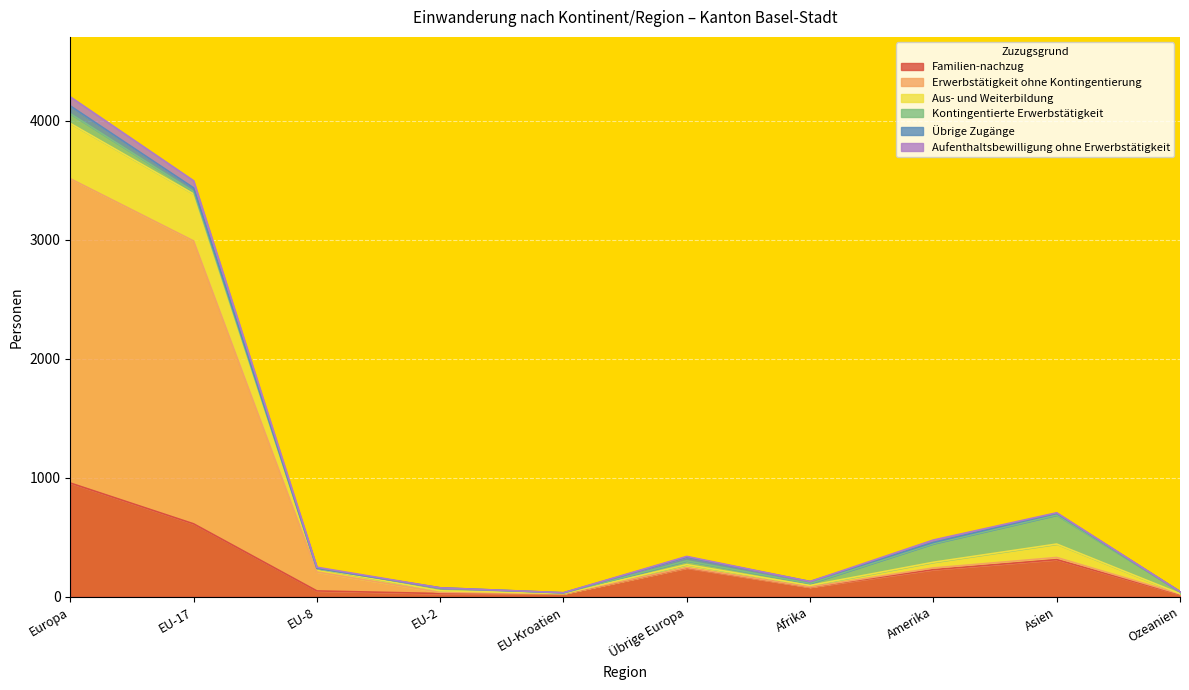

Does the chart display data point markers on the line(s)?

No